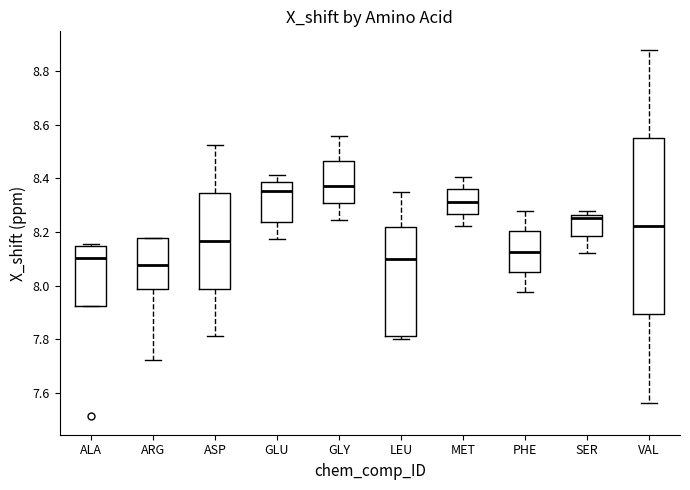

Reading left to right, transcribe this box plot: for each box, give where its median line is, the range the box spans, and where its two whiskers end, as read against the y-axis. The values are not printed on the chart, so give them approximately, as read against the axis.

ALA: median 8.10, box 7.92 to 8.14, whiskers 7.92 to 8.16
ARG: median 8.08, box 7.98 to 8.18, whiskers 7.72 to 8.18
ASP: median 8.16, box 7.98 to 8.34, whiskers 7.82 to 8.52
GLU: median 8.36, box 8.24 to 8.38, whiskers 8.18 to 8.42
GLY: median 8.38, box 8.30 to 8.46, whiskers 8.24 to 8.56
LEU: median 8.10, box 7.82 to 8.22, whiskers 7.80 to 8.36
MET: median 8.32, box 8.26 to 8.36, whiskers 8.22 to 8.40
PHE: median 8.12, box 8.06 to 8.20, whiskers 7.98 to 8.28
SER: median 8.26 (just below the box's upper edge), box 8.18 to 8.26, whiskers 8.12 to 8.28
VAL: median 8.22, box 7.90 to 8.56, whiskers 7.56 to 8.88